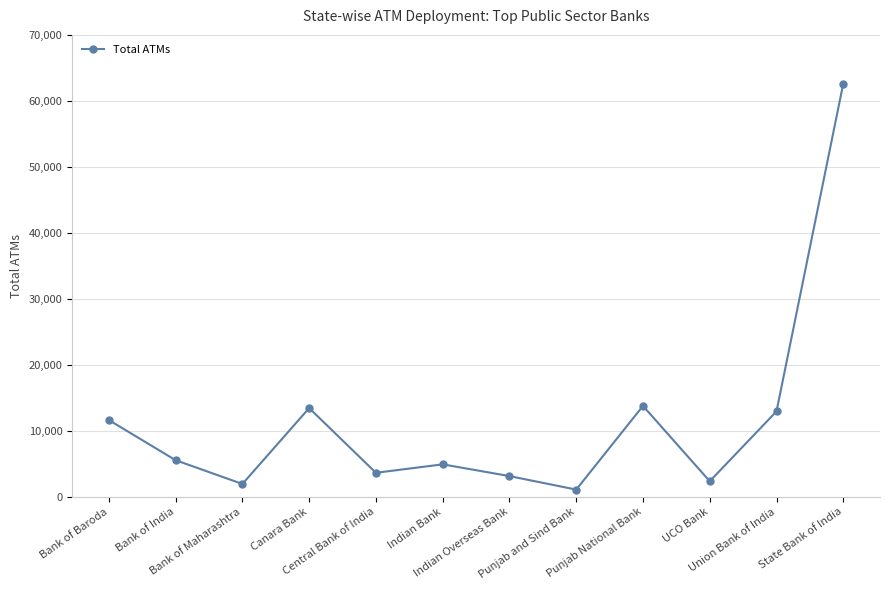

What position from the right is Canara Bank?

9